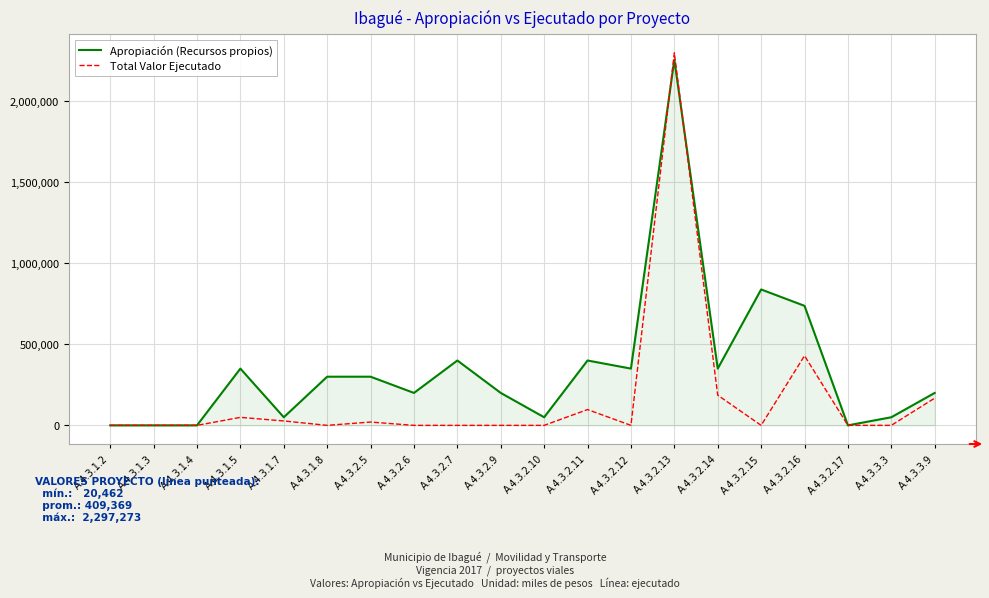

What is the sum of the Total Valor Ejecutado values at A.4.3.3.9 and A.4.3.3.3?

167803